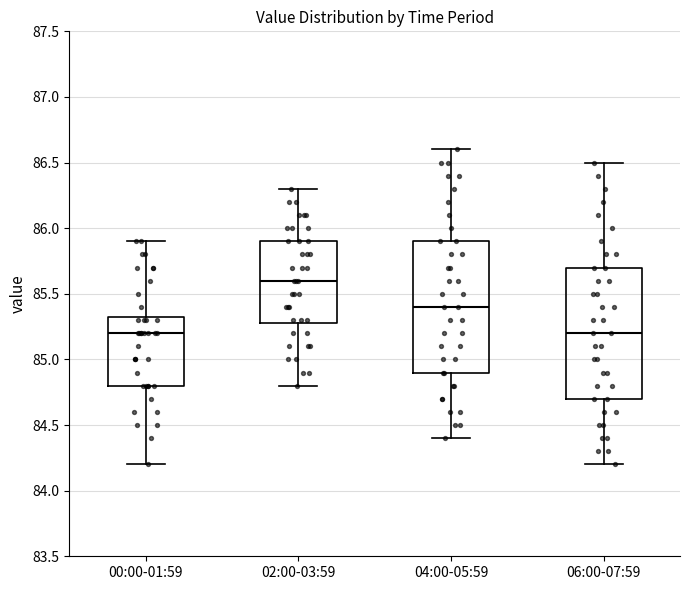

Where is the upper edge of the box for 02:00-03:59 on the y-axis? The values are not printed on the chart, so give them approximately, as read against the axis.

85.90